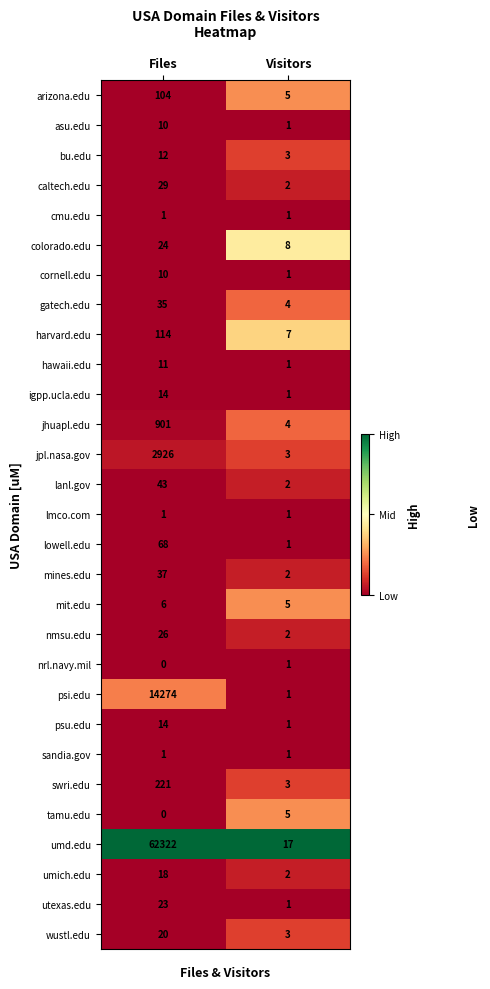

What is the sum of the mit.edu values at Visitors and Files?

11